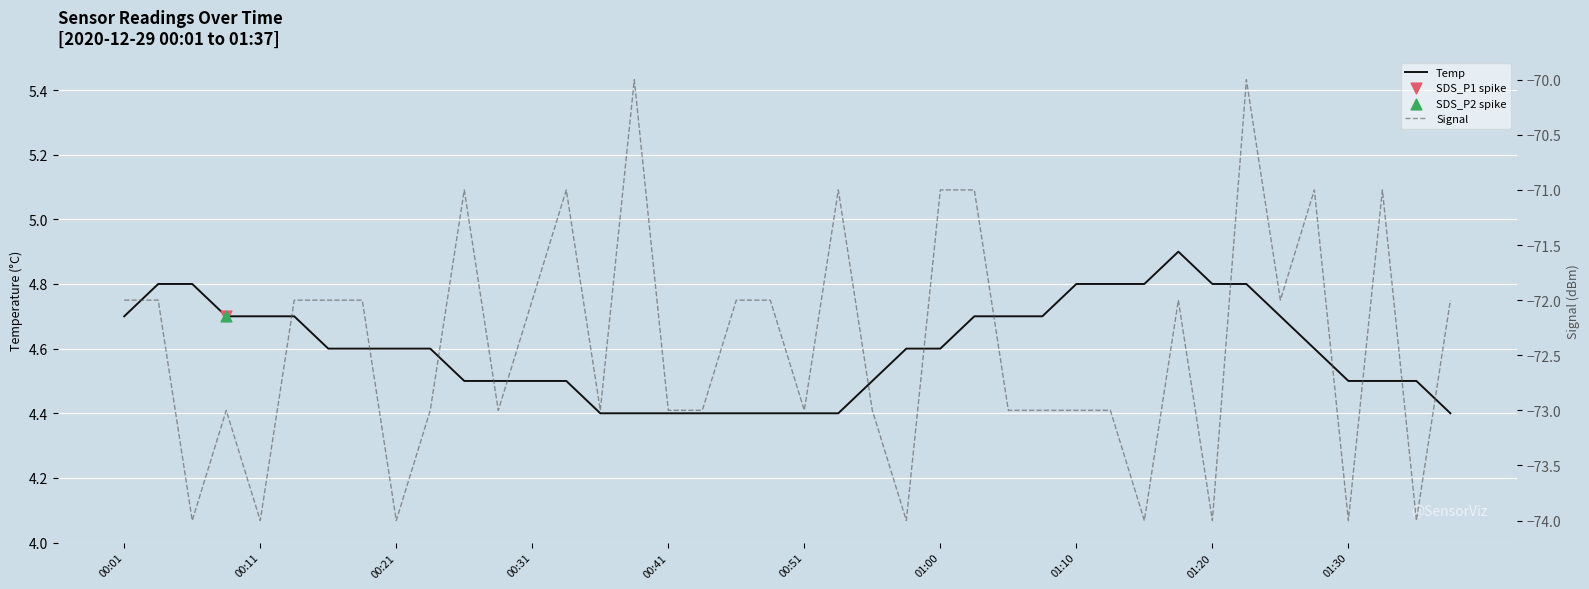

Which series reaches the maximum Y coordinate?

Temp